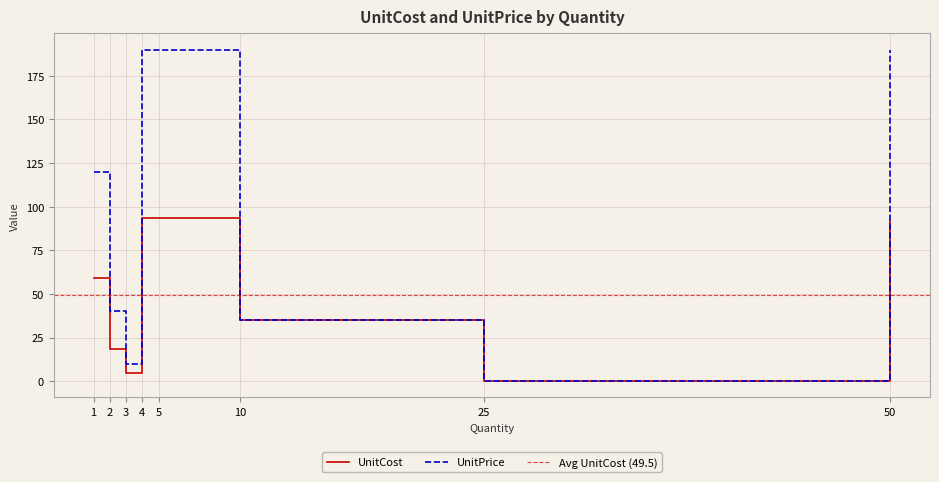

What is the smallest value displayed?

0.2